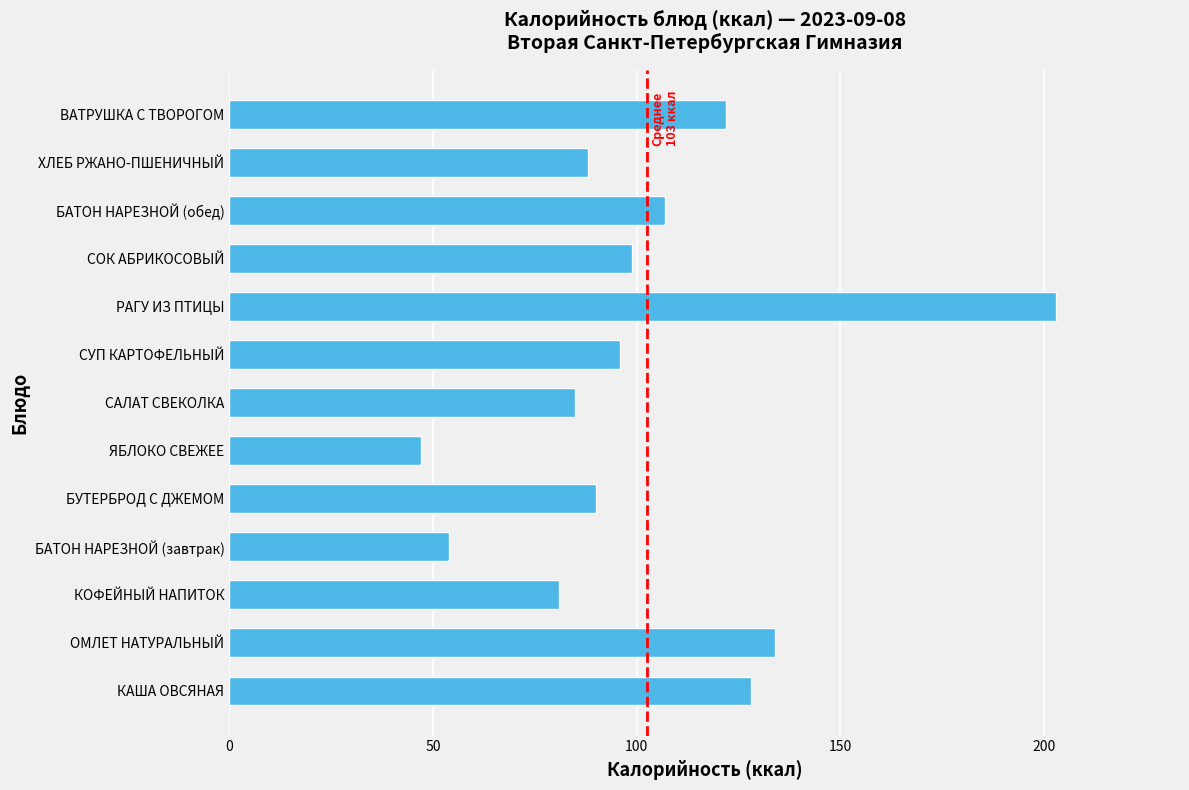

Which has a higher value, ХЛЕБ РЖАНО-ПШЕНИЧНЫЙ or КАША ОВСЯНАЯ?

КАША ОВСЯНАЯ